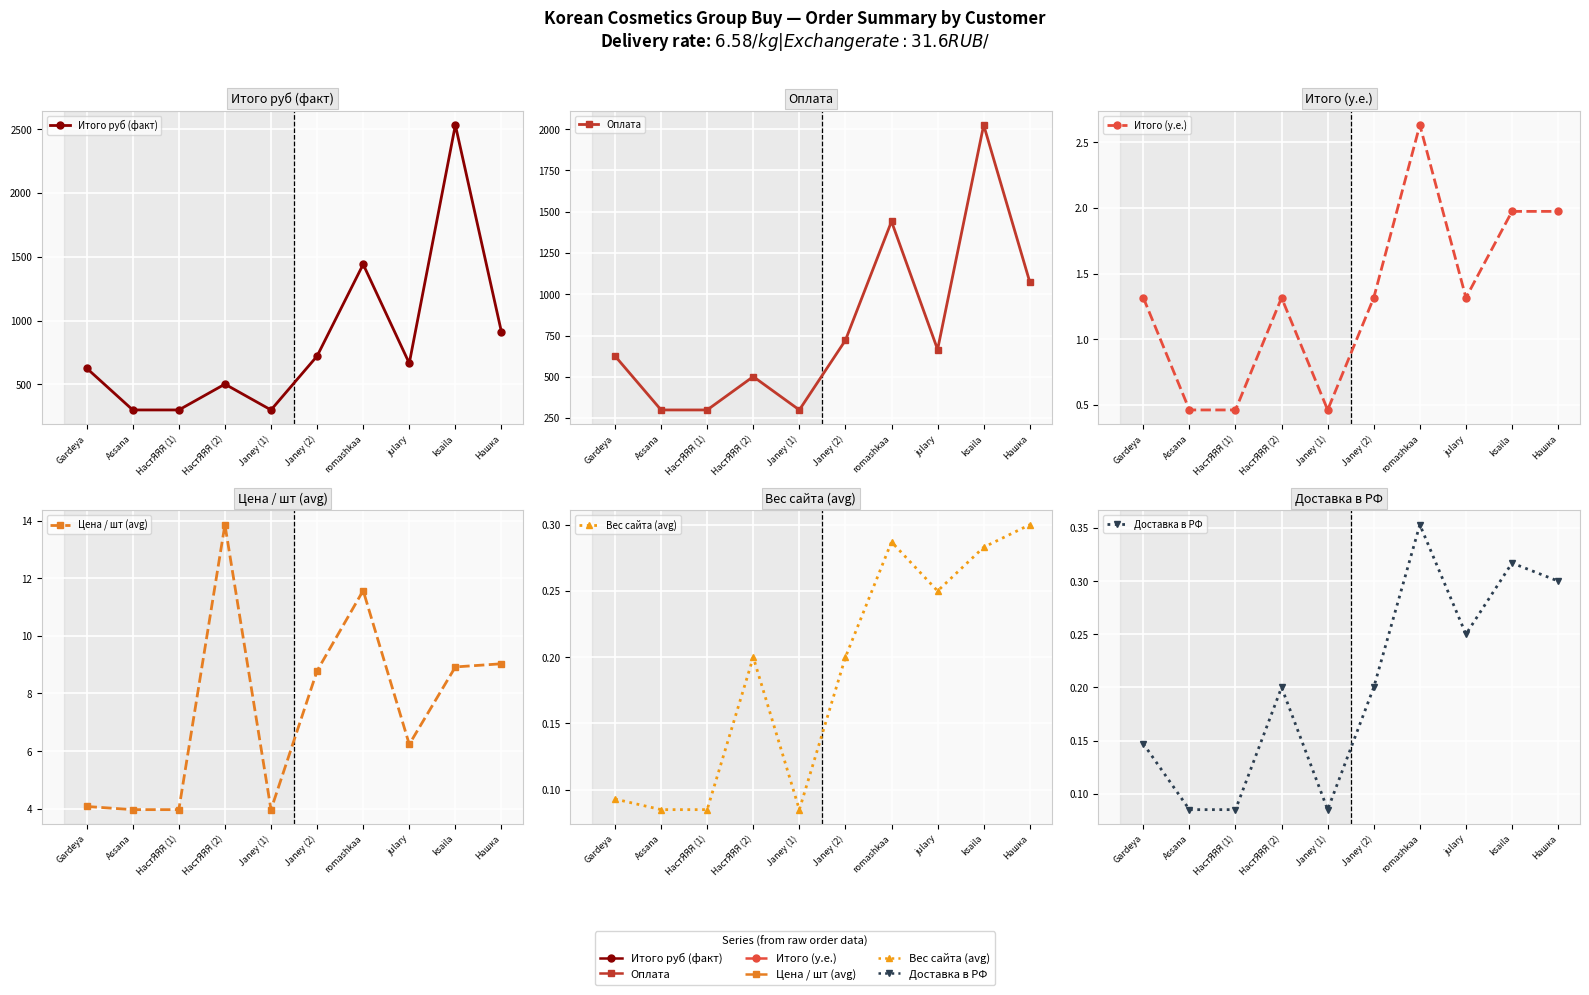

What is the difference between the highest and lowest values at julary?

664.8